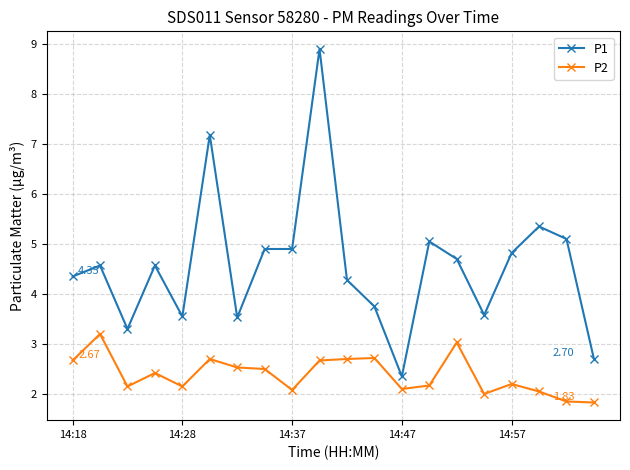

True or false: P1 and P2 cross at least once.

False